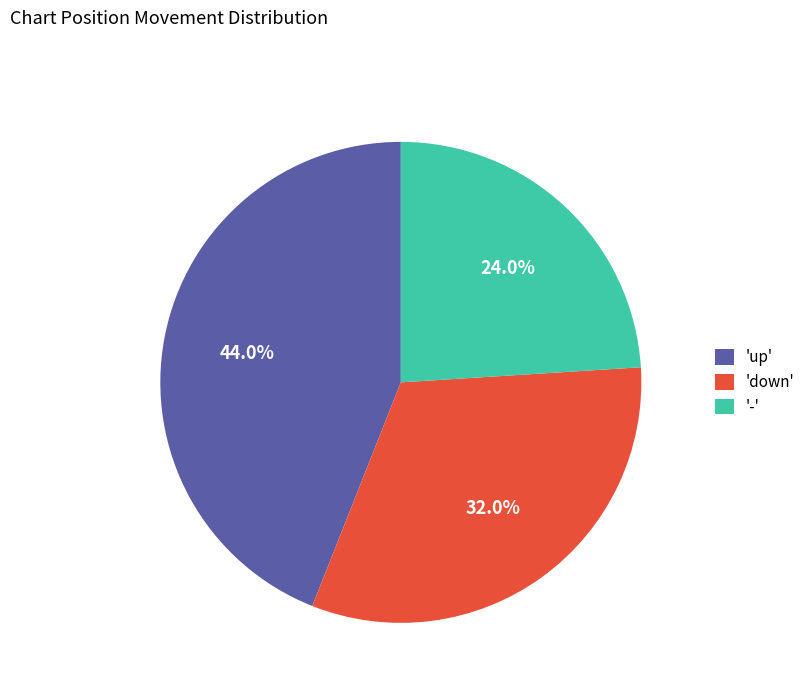

Rank the categories by value from highest to lowest.

'up', 'down', '-'